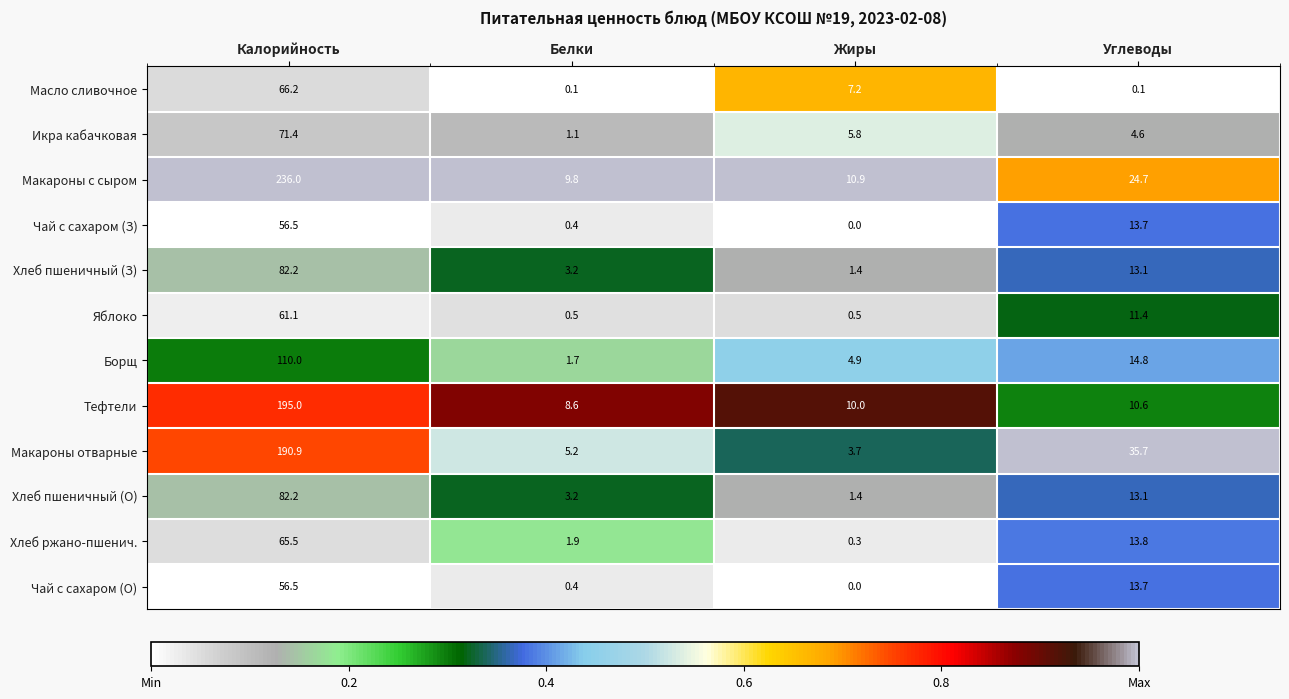

Is it true that Яблоко equals 88.6 at Калорийность?

False